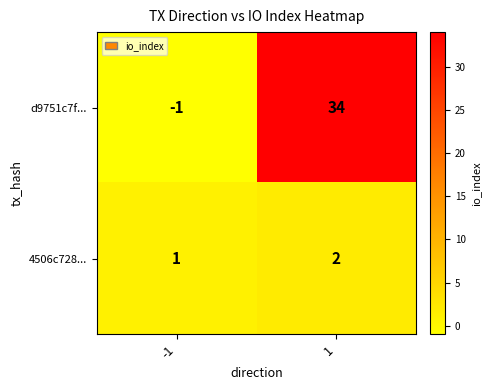

At how many categories does at least one series exceed 6?

1